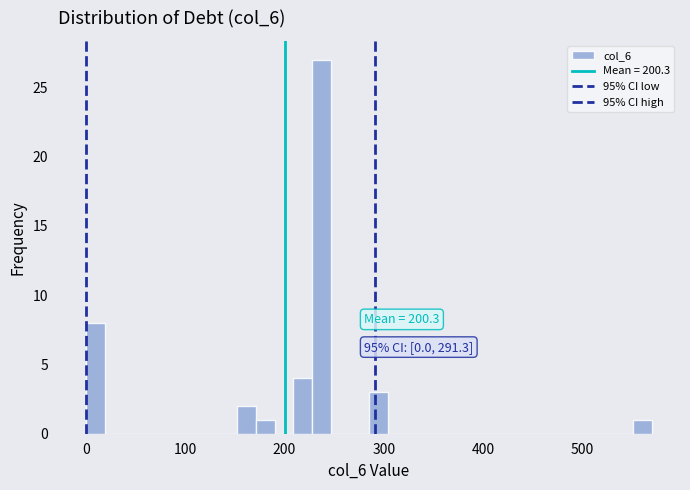

Around what value on the x-axis is the tallest bar? Give the approximate position of its centre, as read against the axis.

240